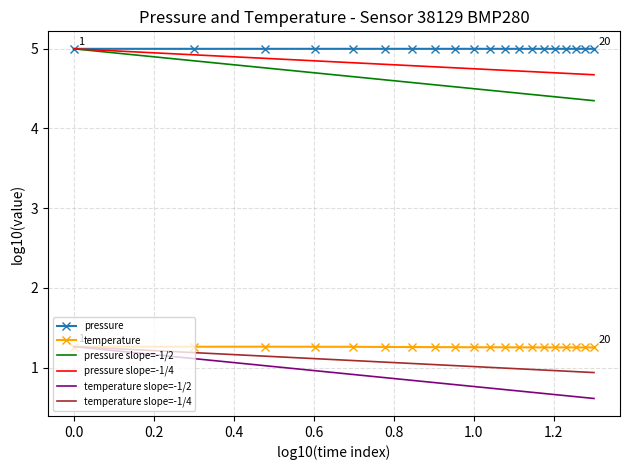

What is the lowest value of the temperature series?

1.3